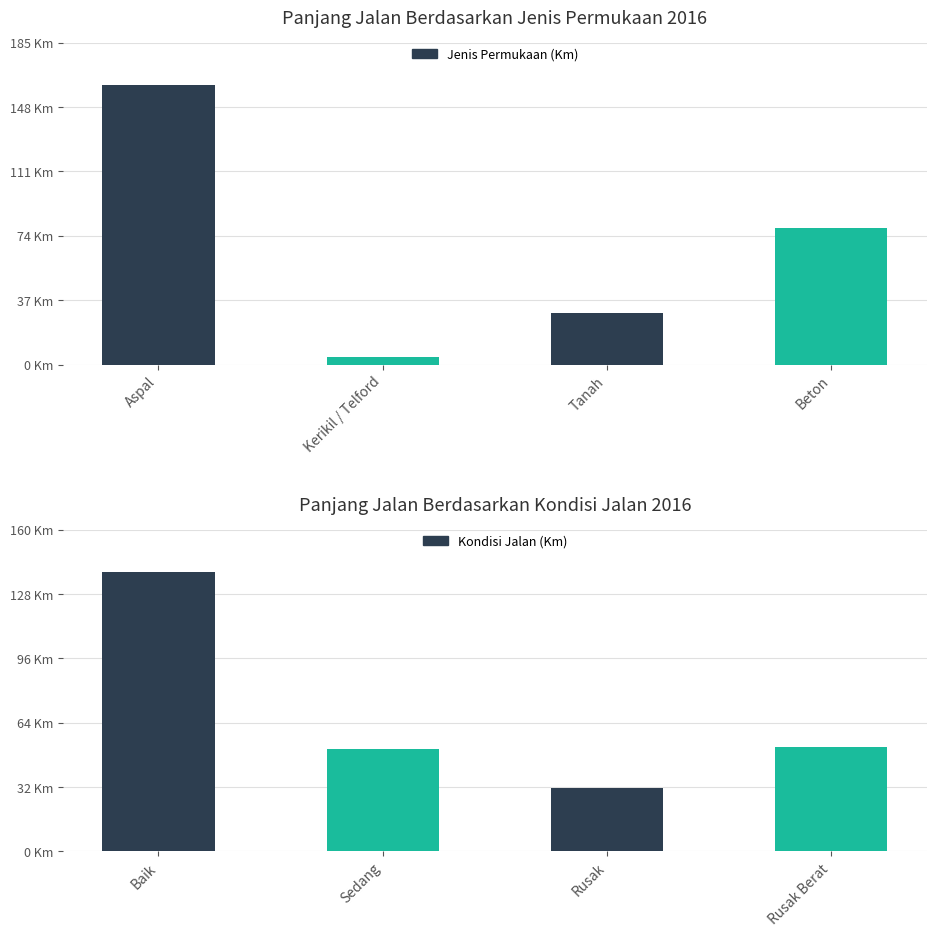

What is the sum of the Jenis Permukaan (Km) values at Beton and Aspal?

239.9